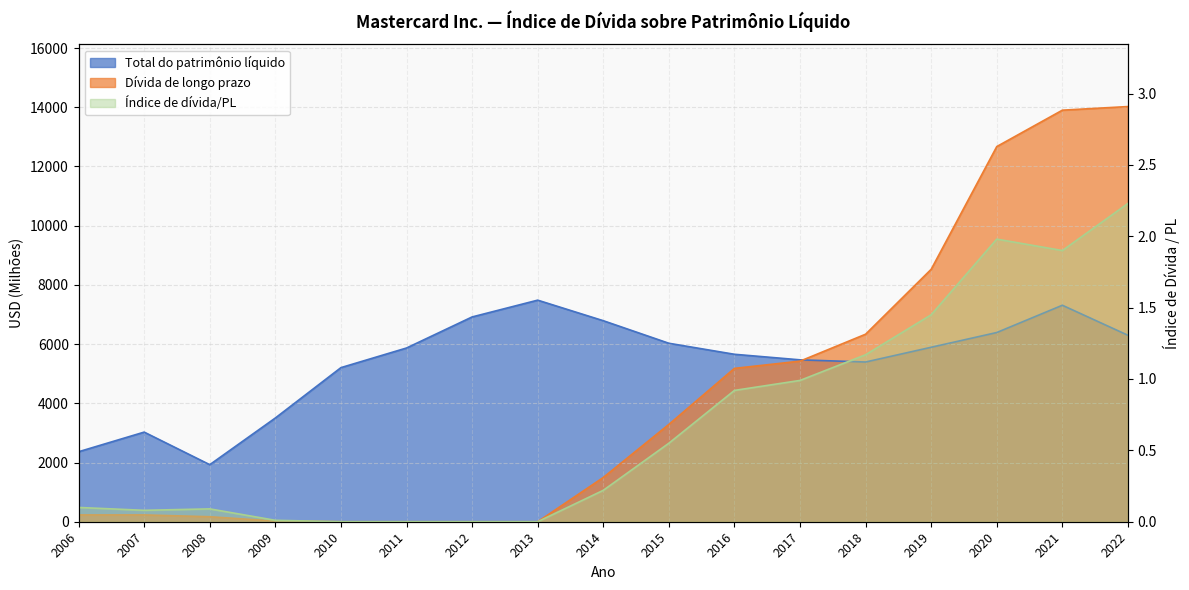

What is the value of the Dívida de longo prazo point at the 12th from the left?

5424.0